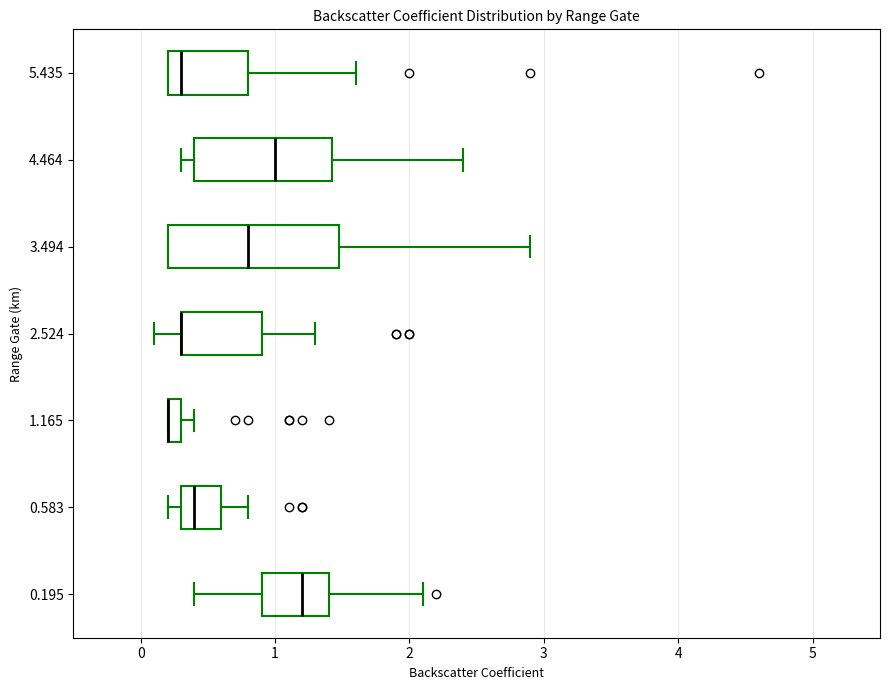

Where is the right edge of the box at y = 4.464 on the x-axis? The values are not printed on the chart, so give them approximately, as read against the axis.

1.4